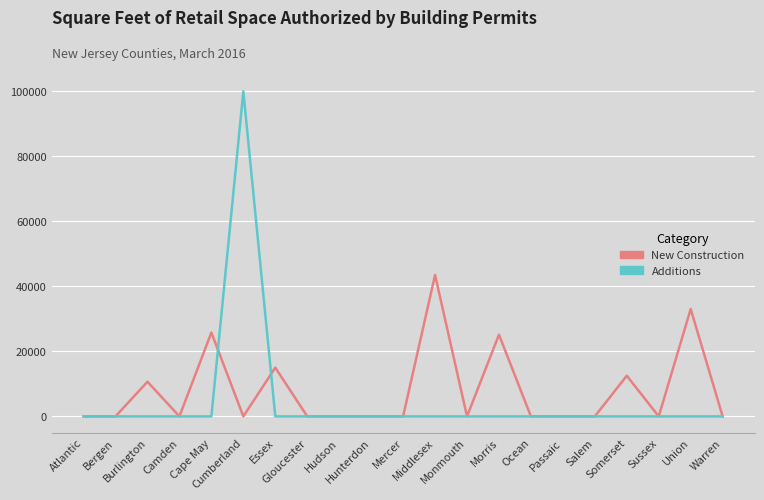

What is the maximum value shown in the chart?

99960